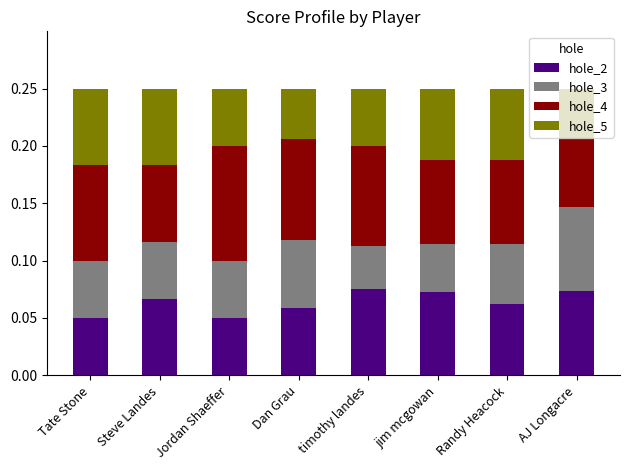

True or false: hole_2 has a value of 0.0 at Steve Landes.

False